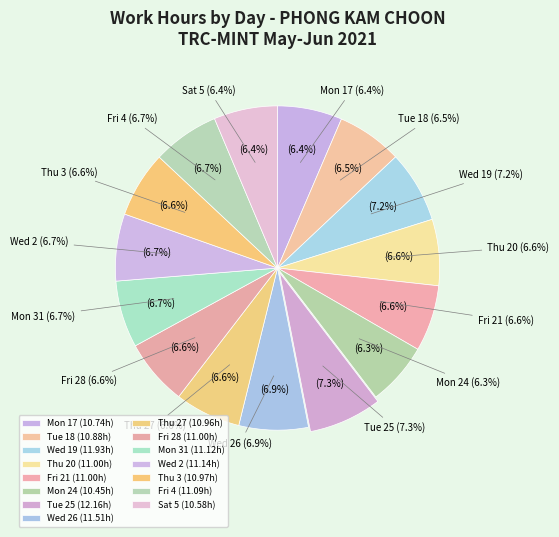

Does Tue 18 represent more than half of the total?

No